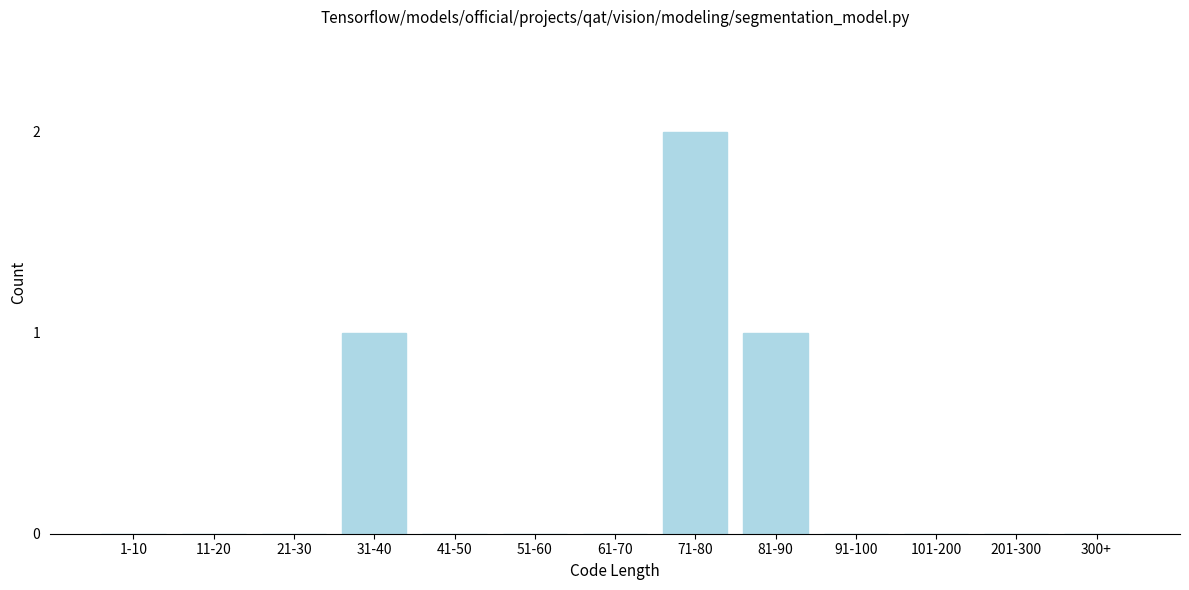

Reading left to right, what are all the values shown in this chart?

1-10=0	11-20=0	21-30=0	31-40=1	41-50=0	51-60=0	61-70=0	71-80=2	81-90=1	91-100=0	101-200=0	201-300=0	300+=0